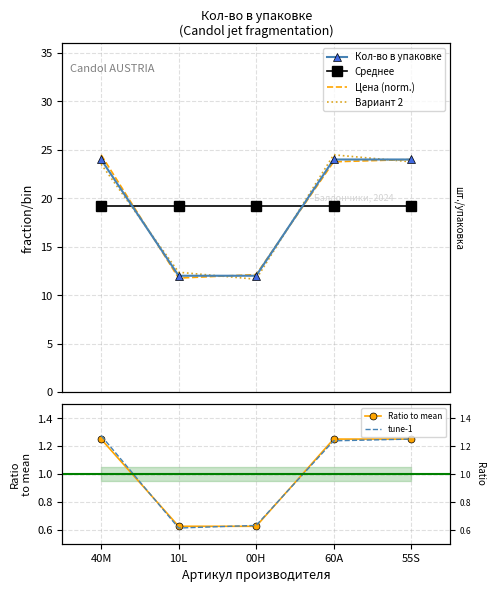

Which category has the highest value in the Вариант 2 series?

60A